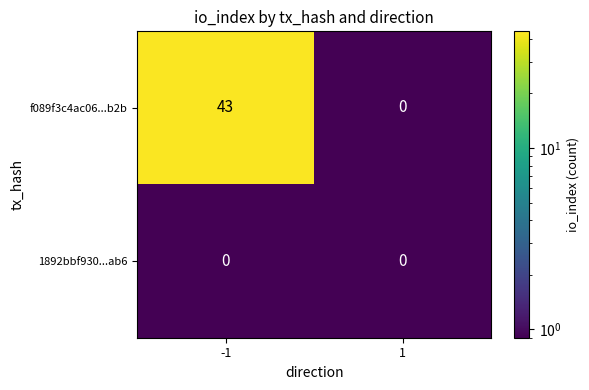

What is the sum of all f089f3c4ac06...b2b values?

43